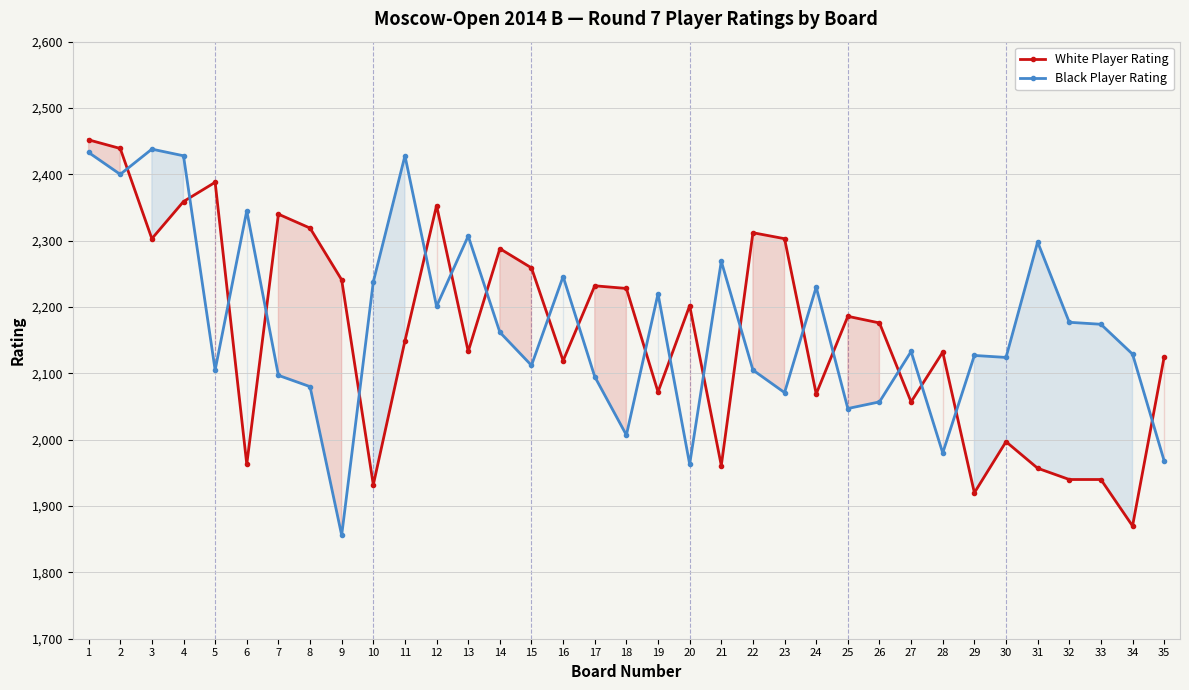

Which series changed the most between 8 and 23?

White Player Rating